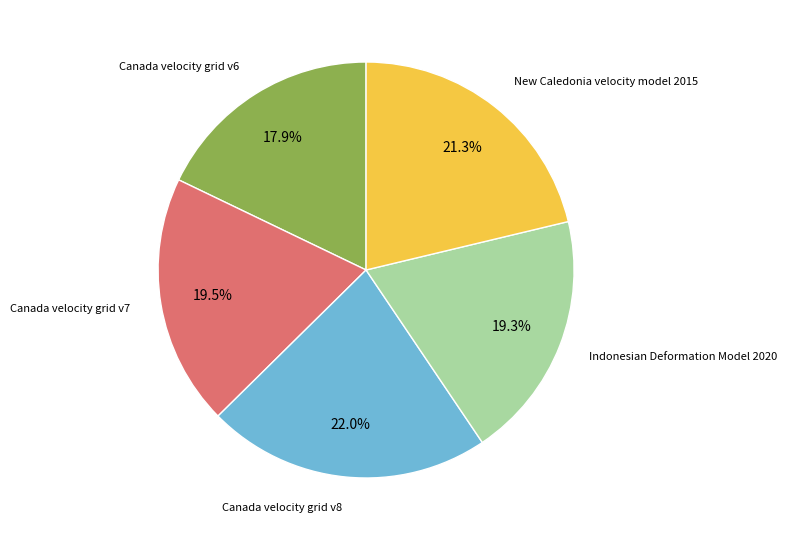

Count the number of slices in the pie.

5